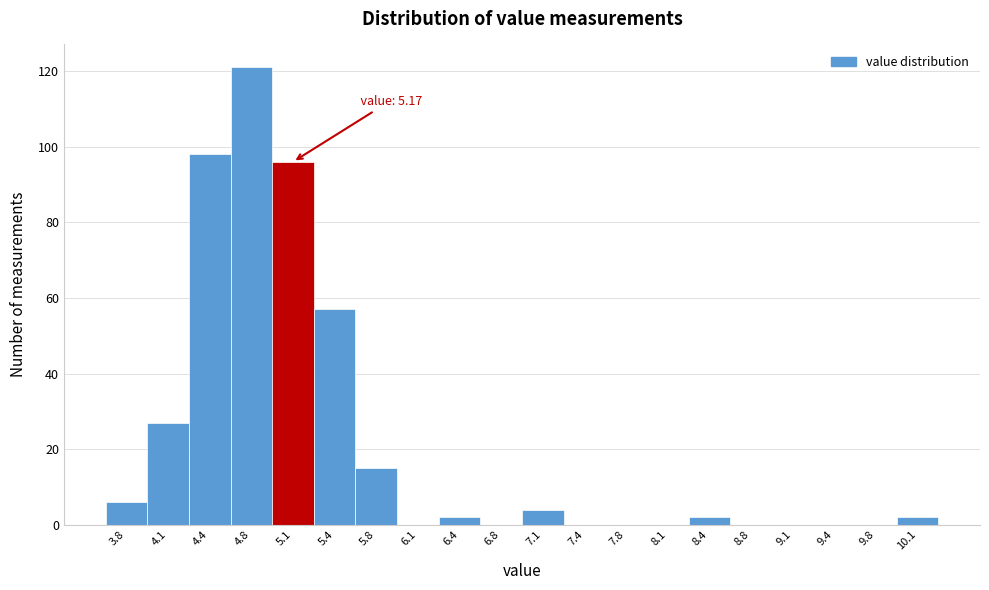

Reading right to left, what are all the values shown in this chart?

10.1=2	9.8=0	9.4=0	9.1=0	8.8=0	8.4=2	8.1=0	7.8=0	7.4=0	7.1=4	6.8=0	6.4=2	6.1=0	5.8=15	5.4=57	5.1=96	4.8=121	4.4=98	4.1=27	3.8=6